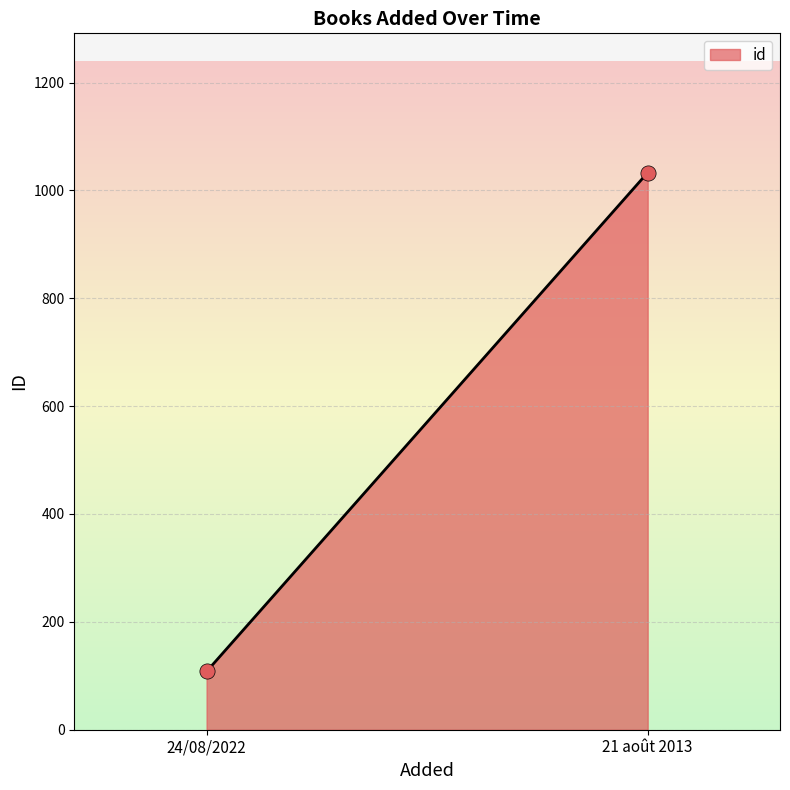

What is the range of Y values (max minus min)?

925